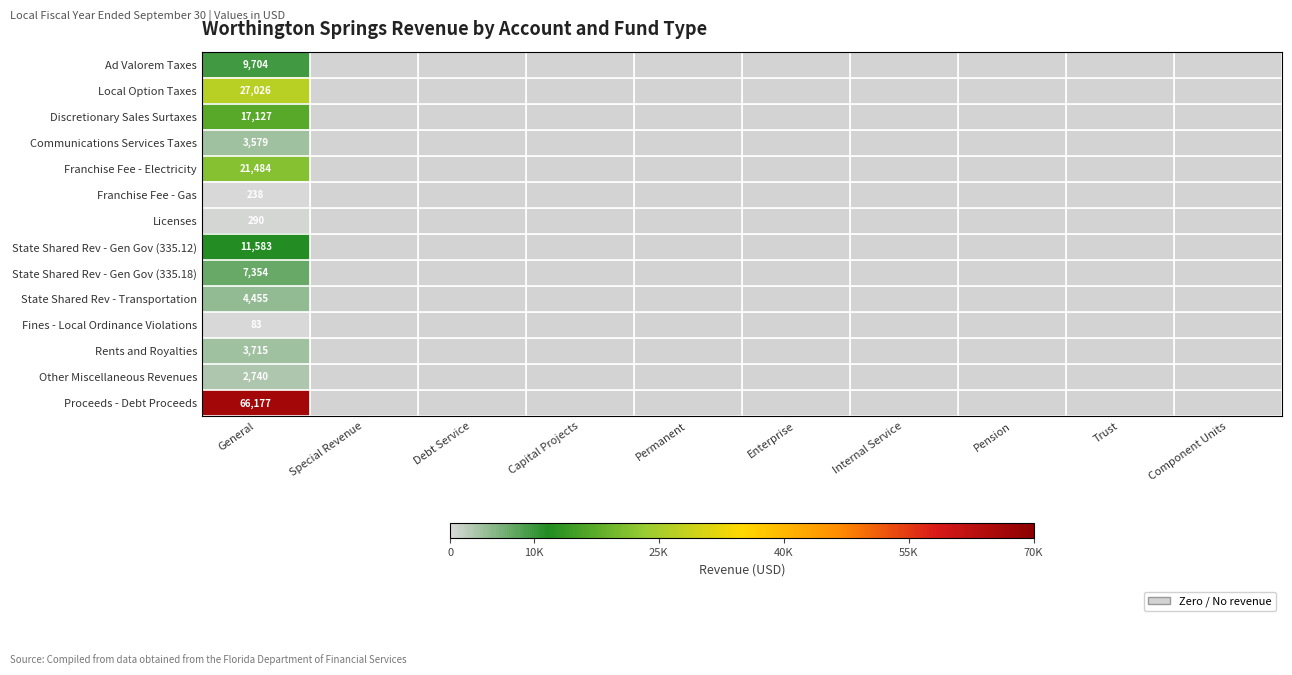

At General, list the series in order from smallest to largest.

Fines - Local Ordinance Violations, Franchise Fee - Gas, Licenses, Other Miscellaneous Revenues, Communications Services Taxes, Rents and Royalties, State Shared Rev - Transportation, State Shared Rev - Gen Gov (335.18), Ad Valorem Taxes, State Shared Rev - Gen Gov (335.12), Discretionary Sales Surtaxes, Franchise Fee - Electricity, Local Option Taxes, Proceeds - Debt Proceeds